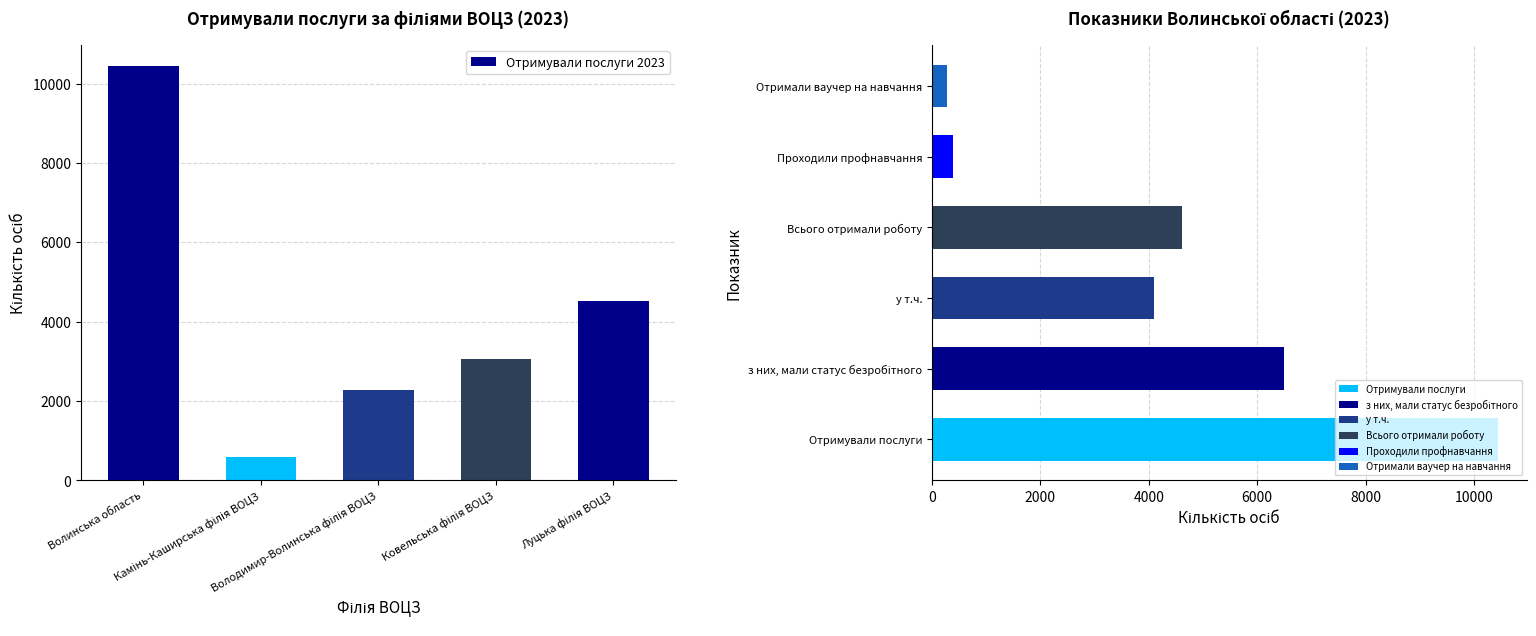

What is the greatest value displayed?

10449